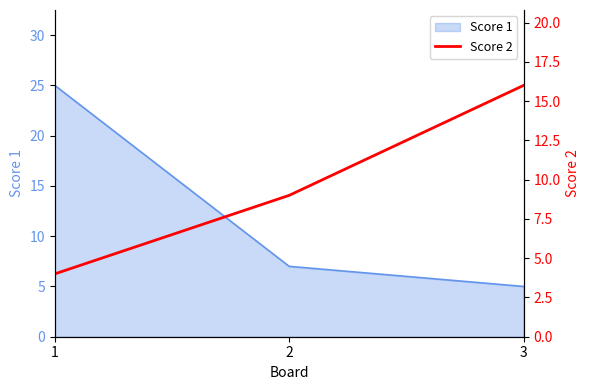

The Score 1 series shows 10 at 2. True or false?

False